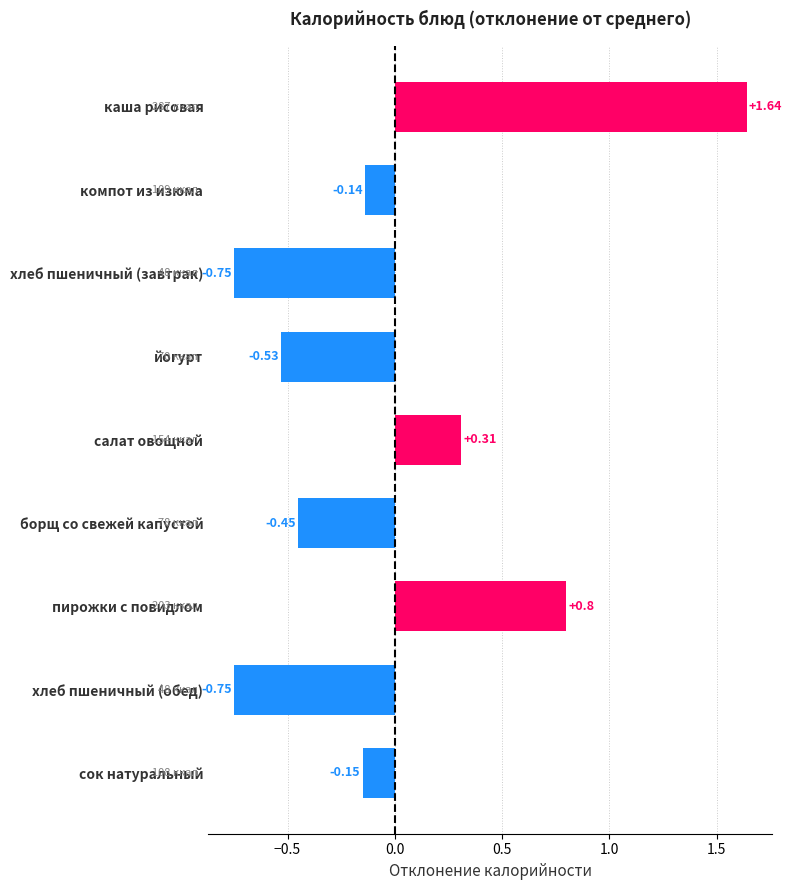

What is the label of the 4th bar from the bottom?

борщ со свежей капустой